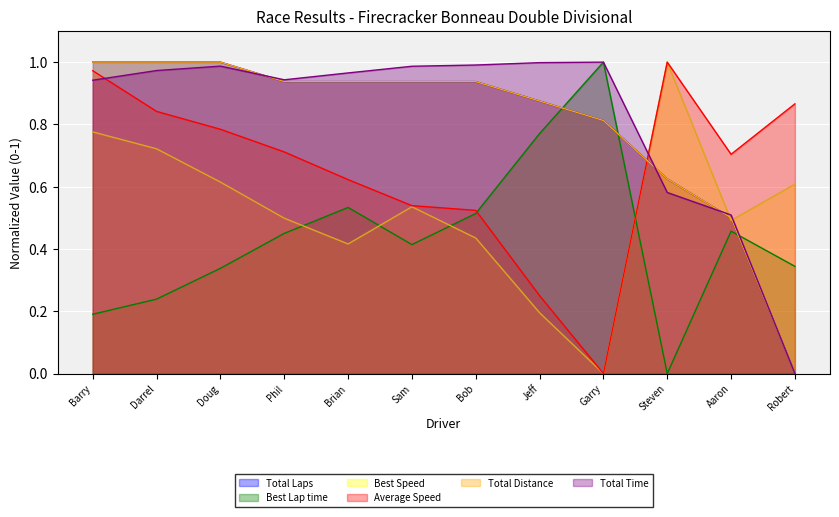

What is the difference between the second highest and minimum values in the Total Laps series?

1.0